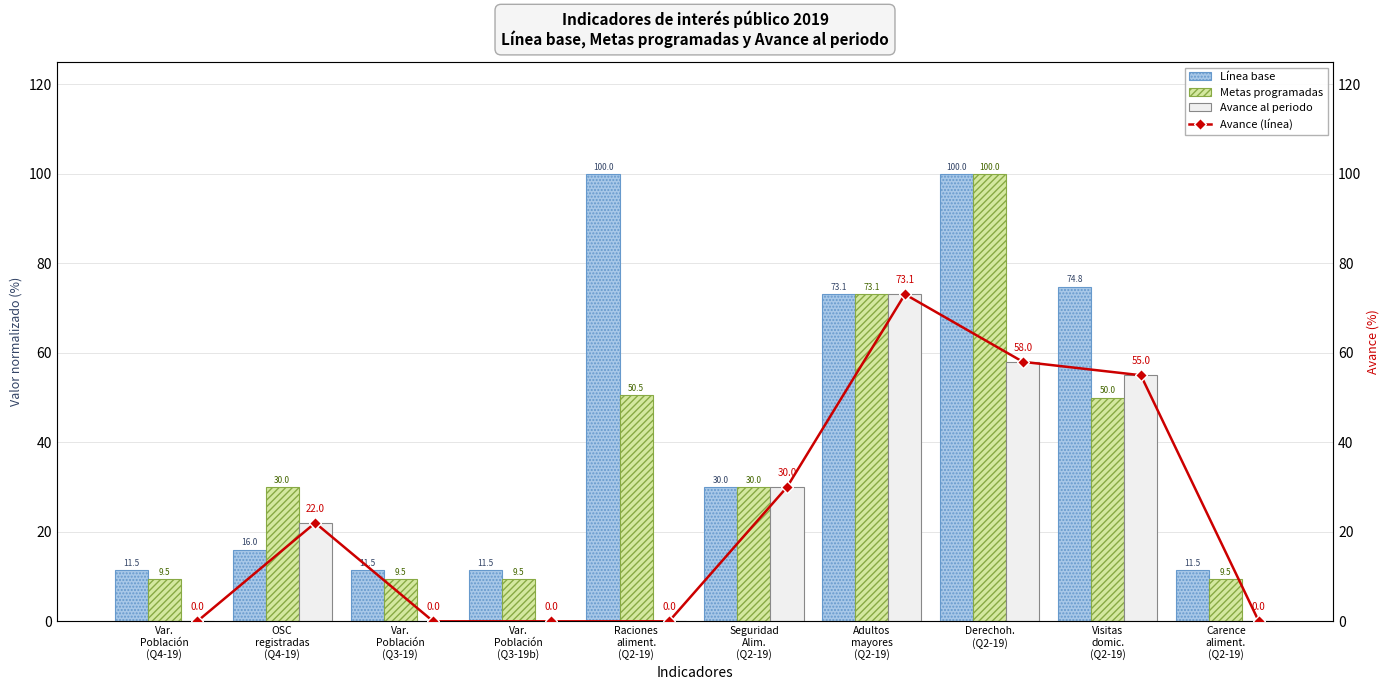

Rank the series at Derechoh.
(Q2-19) from lowest to highest value.

Avance al periodo, Avance (línea), Línea base, Metas programadas